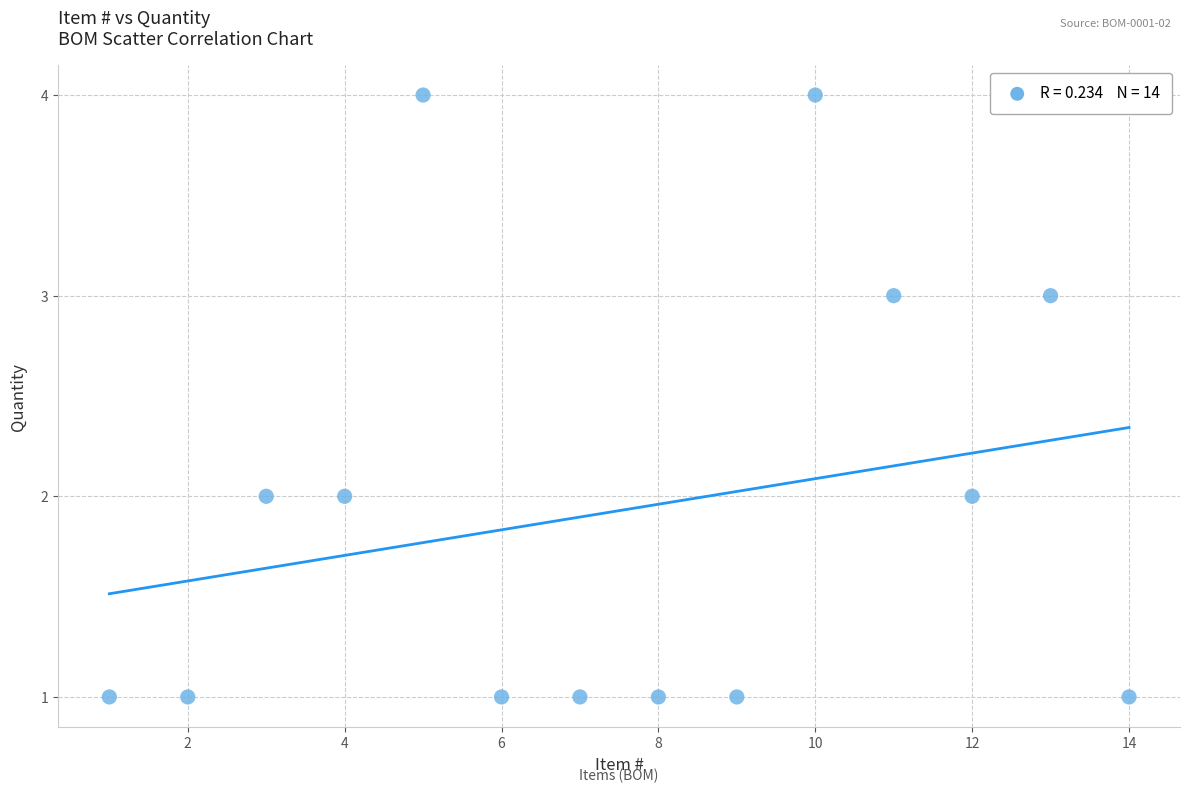

What is the range of X values (max minus min)?

13